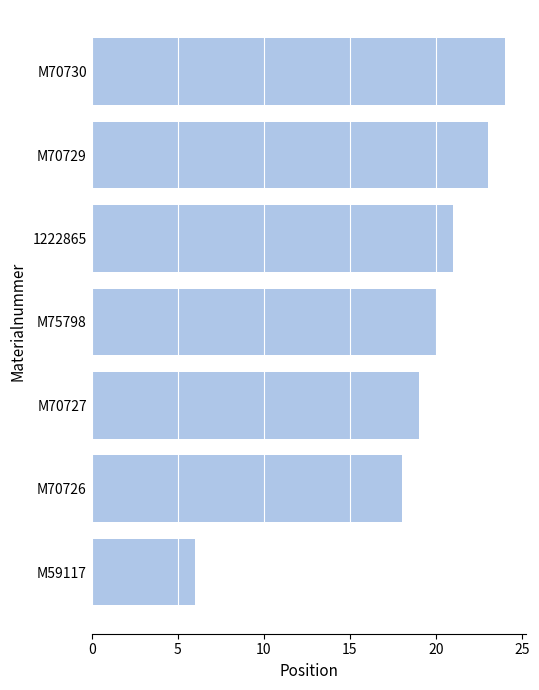

What is the difference between the maximum and minimum values?

18